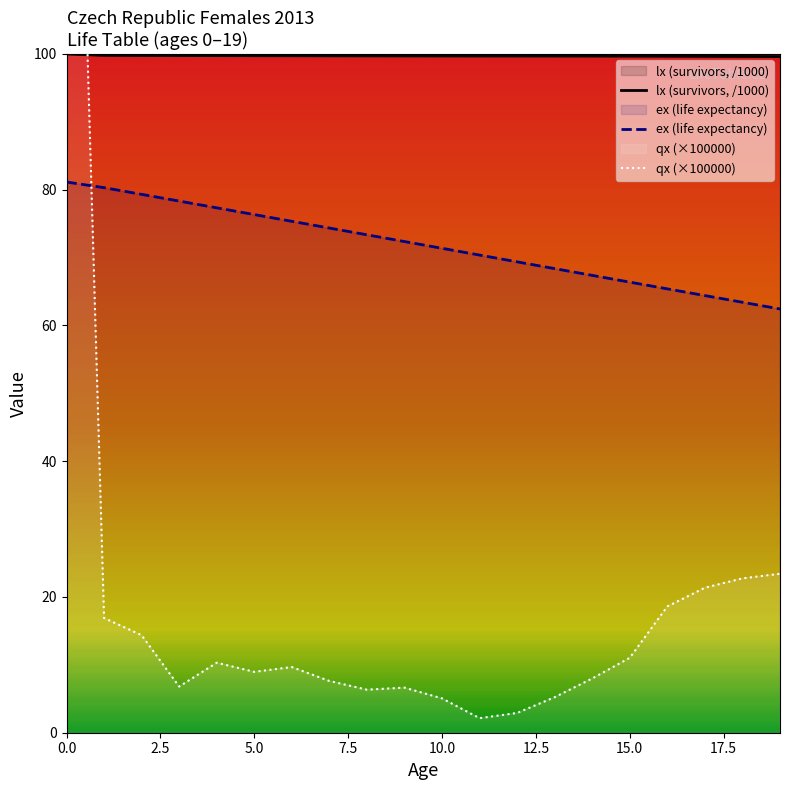

What is the highest value of the ex (life expectancy) series?

81.1